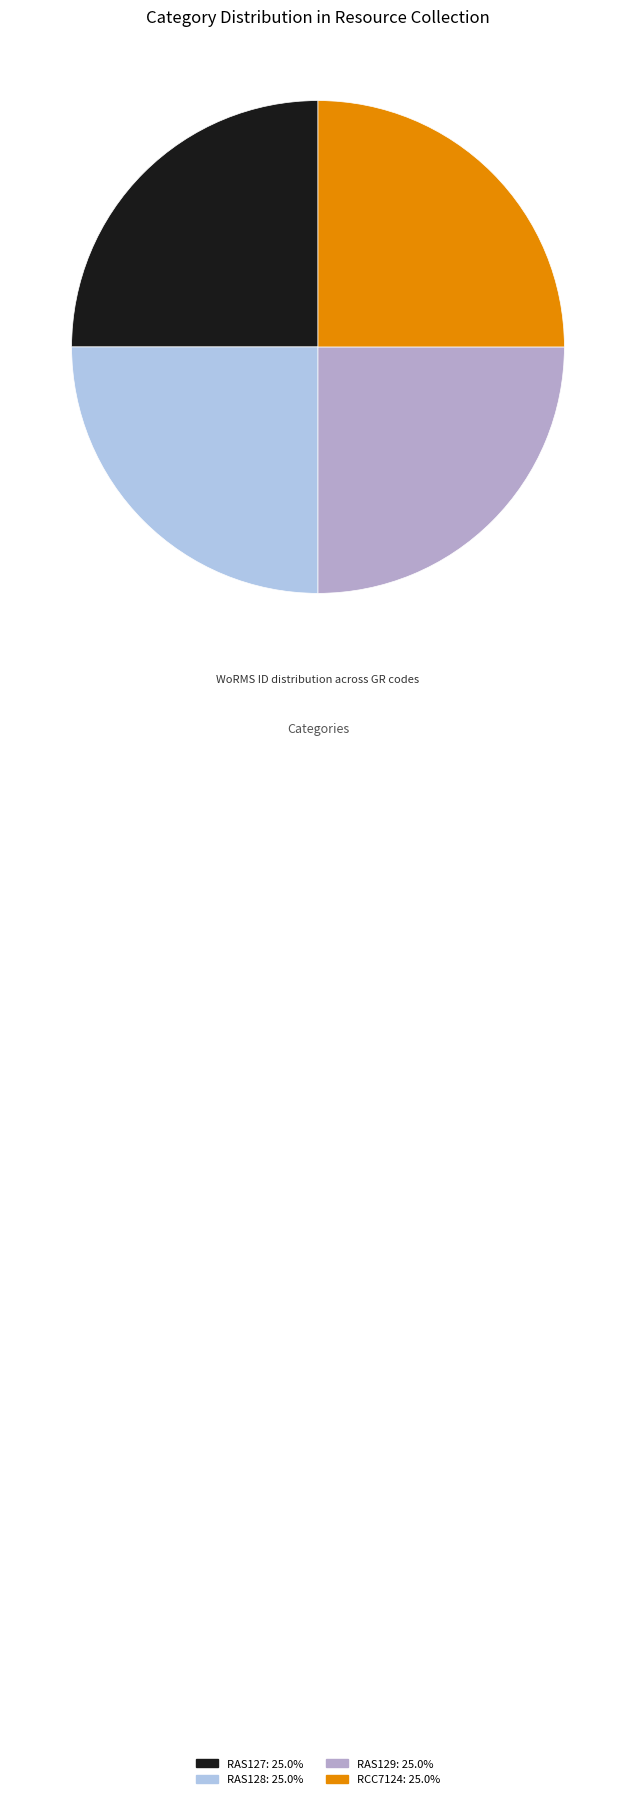

Approximately how many times larger is the value at RAS128 compared to RAS129?

1.0